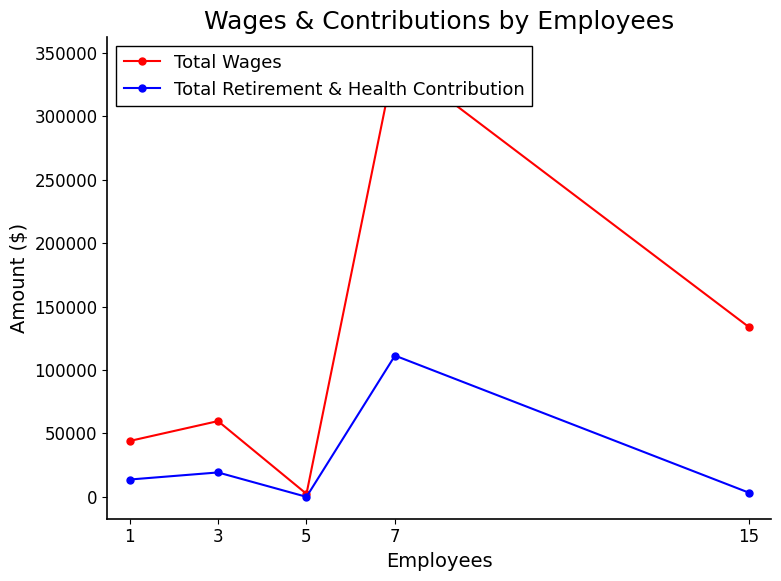

Which series has the largest total across all categories?

Total Wages